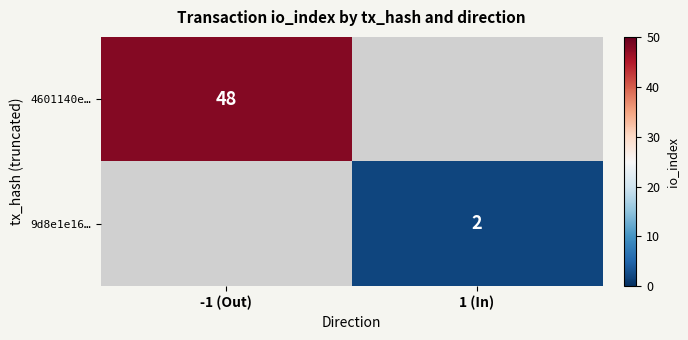

The 9d8e1e16… series shows 3 at 1 (In). True or false?

False